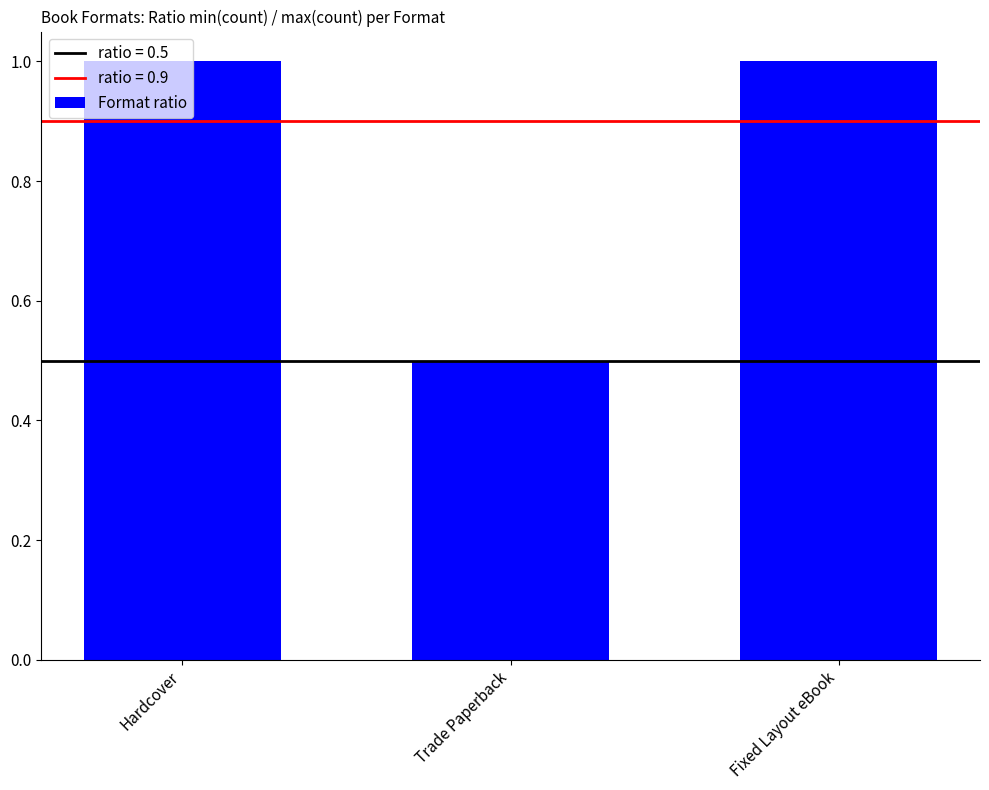

What is the sum of all values?

2.5